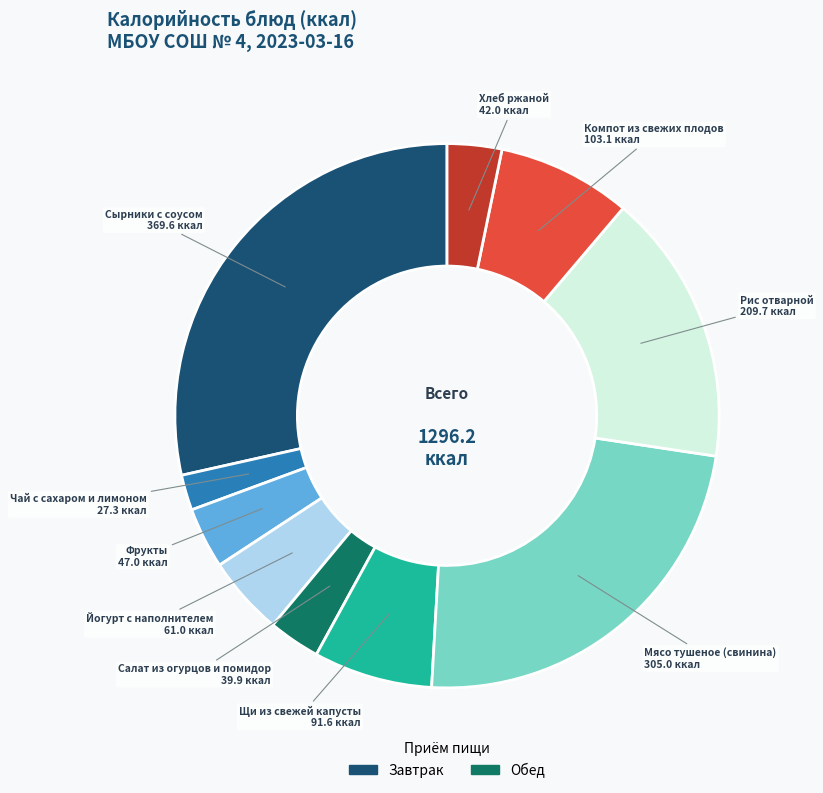

Is there a majority slice in this chart?

No